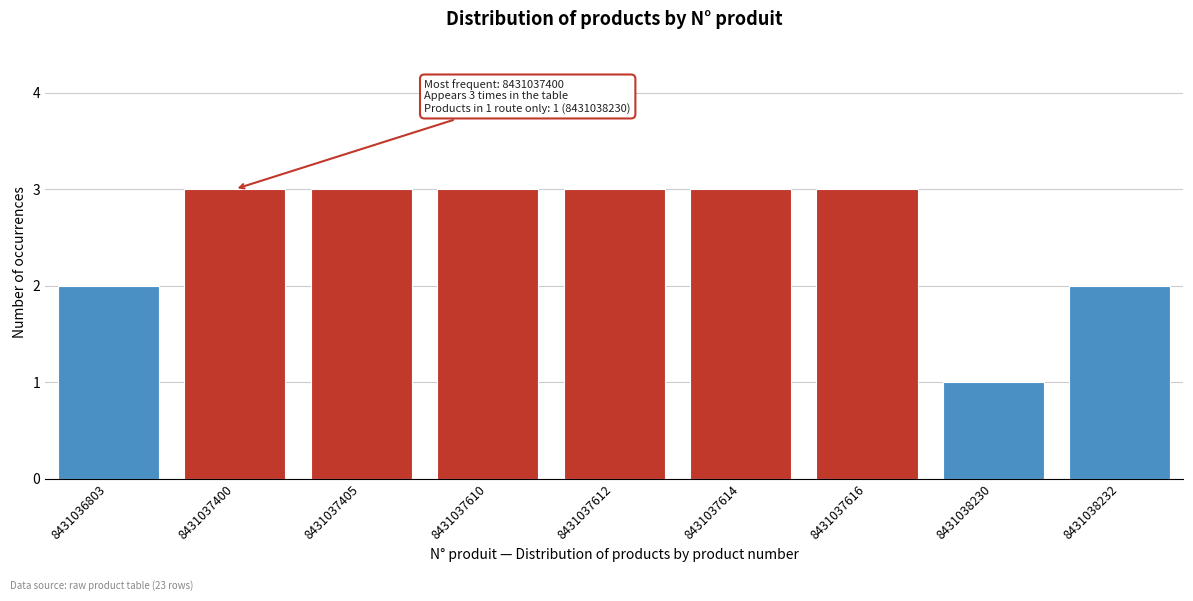

Reading left to right, list all the values displayed in this chart.

2	3	3	3	3	3	3	1	2